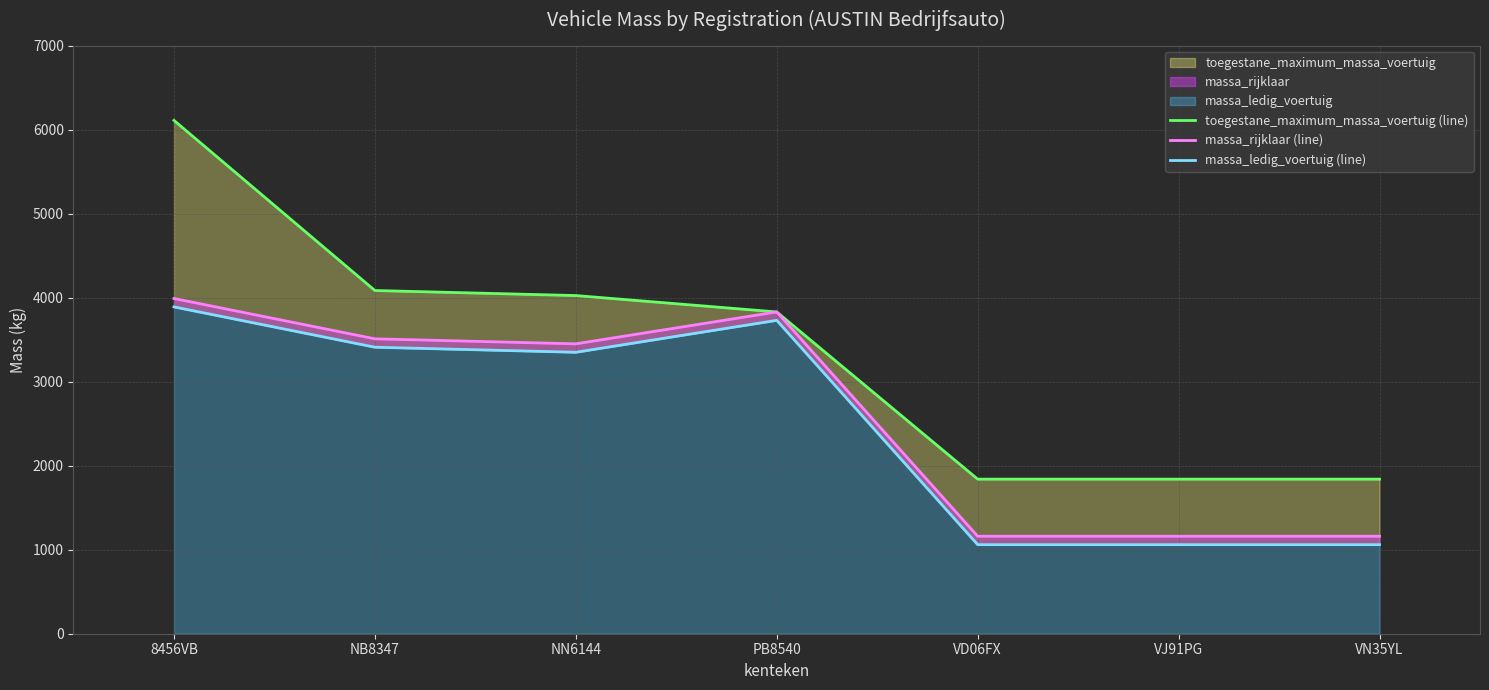

At which label does massa_rijklaar (line) first exceed 3450?

8456VB